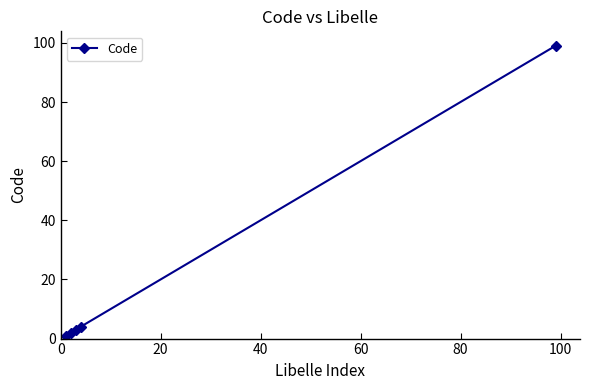

What is the sum of all values?

109